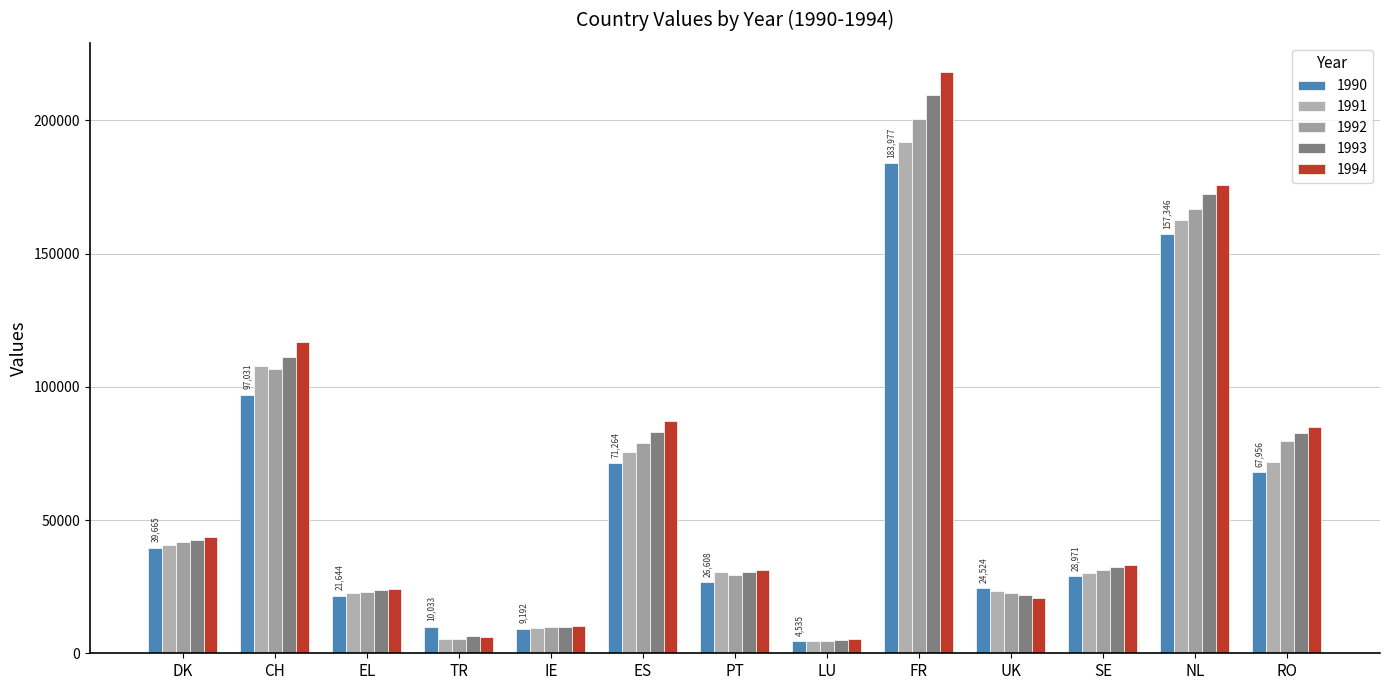

How many distinct data groups are displayed?

5